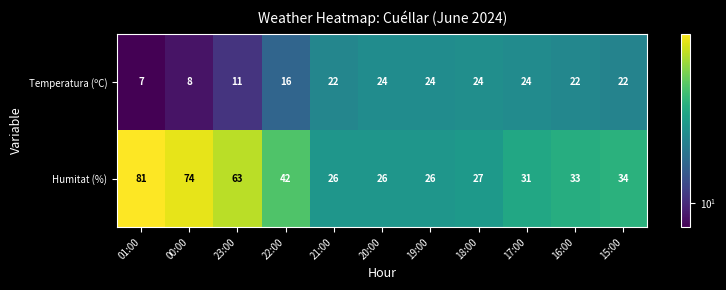

True or false: Temperatura (ºC) has a value of 24 at 18:00.

True